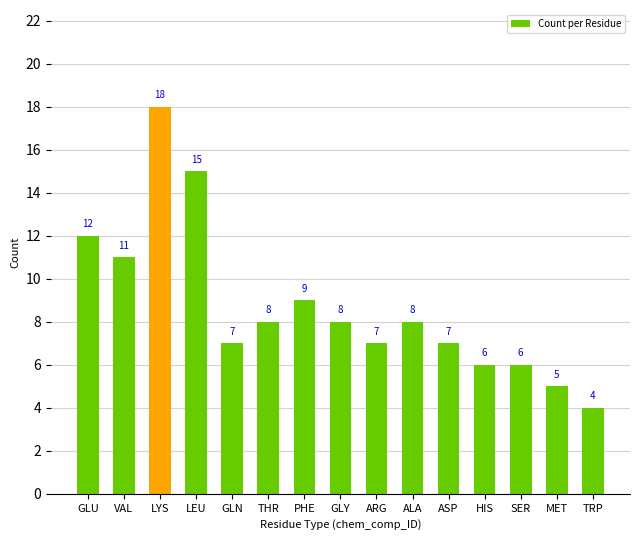

Reading left to right, transcribe all the data shown in this chart.

GLU=12	VAL=11	LYS=18	LEU=15	GLN=7	THR=8	PHE=9	GLY=8	ARG=7	ALA=8	ASP=7	HIS=6	SER=6	MET=5	TRP=4